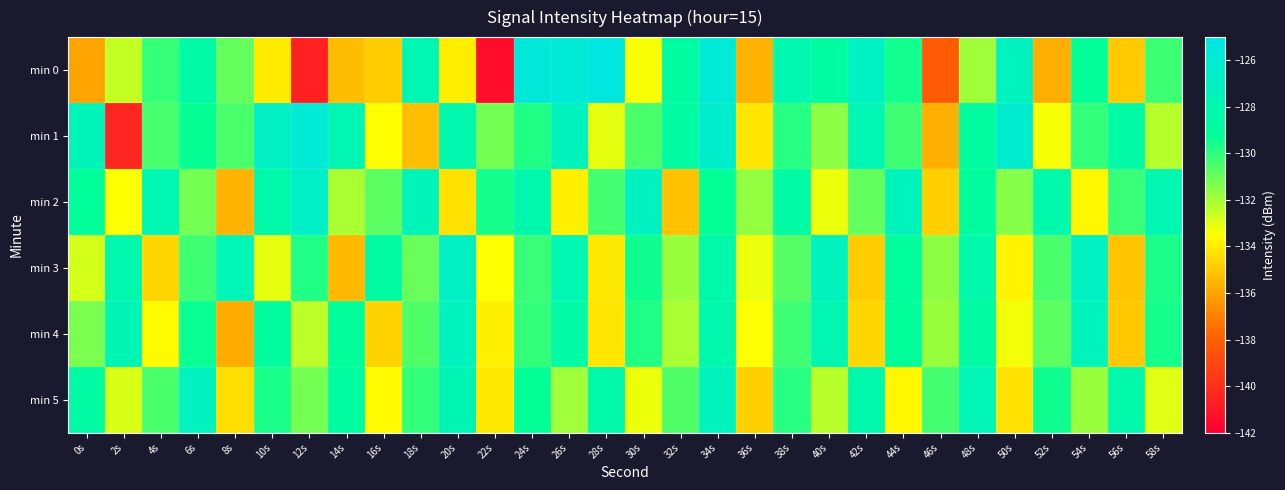

At 16s, list the series in order from smallest to largest.

min 0, min 4, min 5, min 1, min 2, min 3